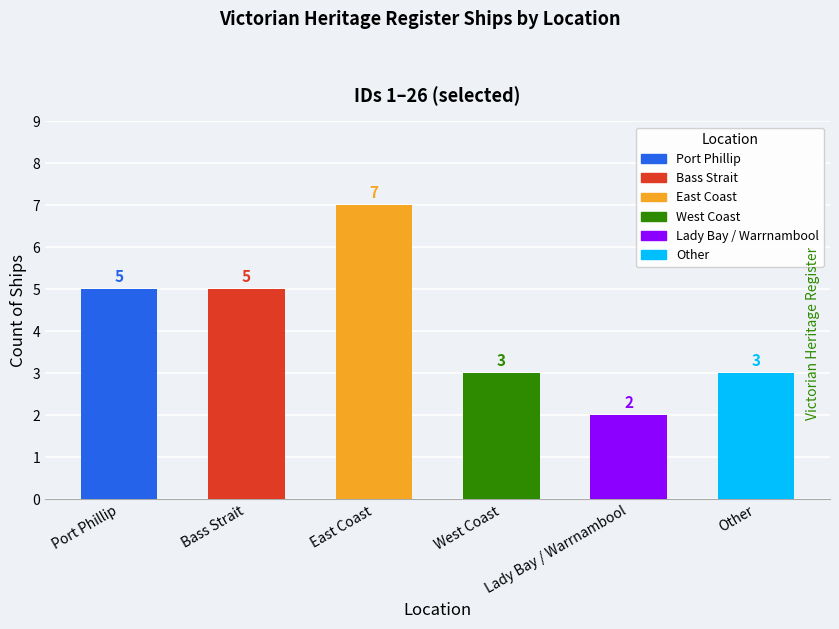

The value at Lady Bay / Warrnambool is 3. True or false?

False